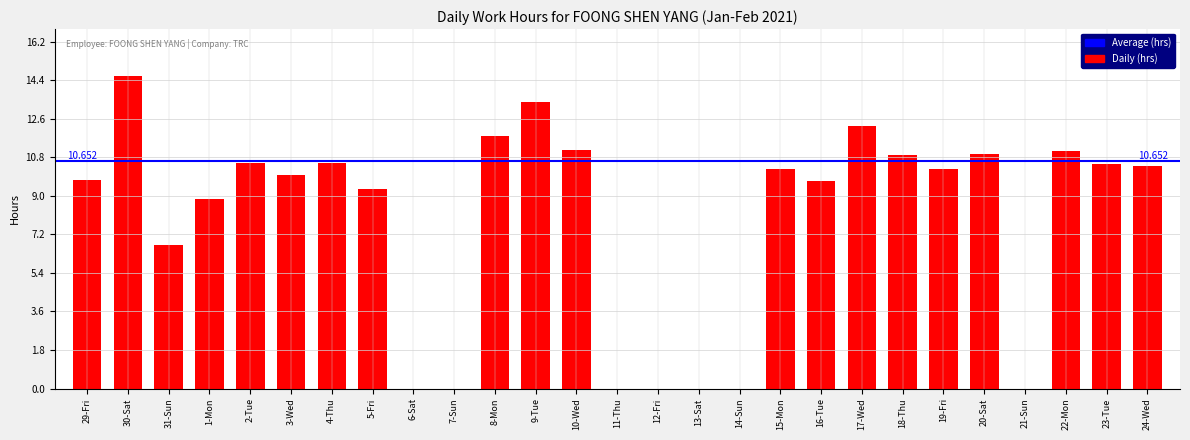

True or false: the data shows 14.3 at 23-Tue.

False